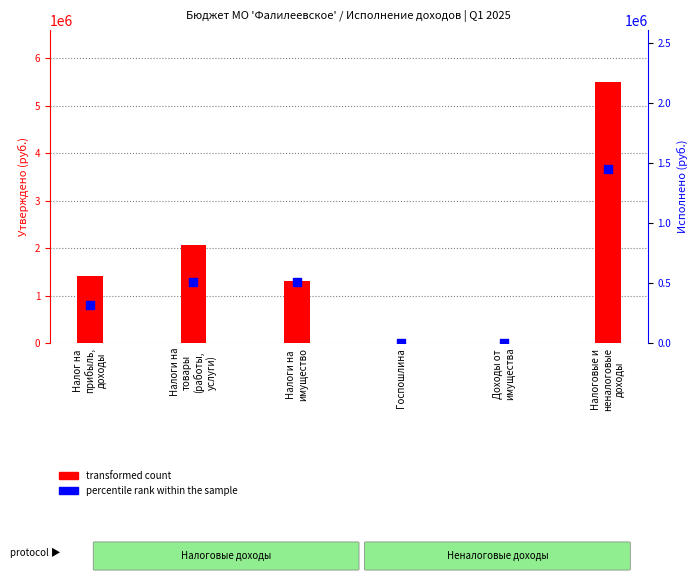

Is the value of percentile rank within the sample at Налоги на
товары
(работы,
услуги) greater than the value of transformed count at Налоги на
товары
(работы,
услуги)?

No